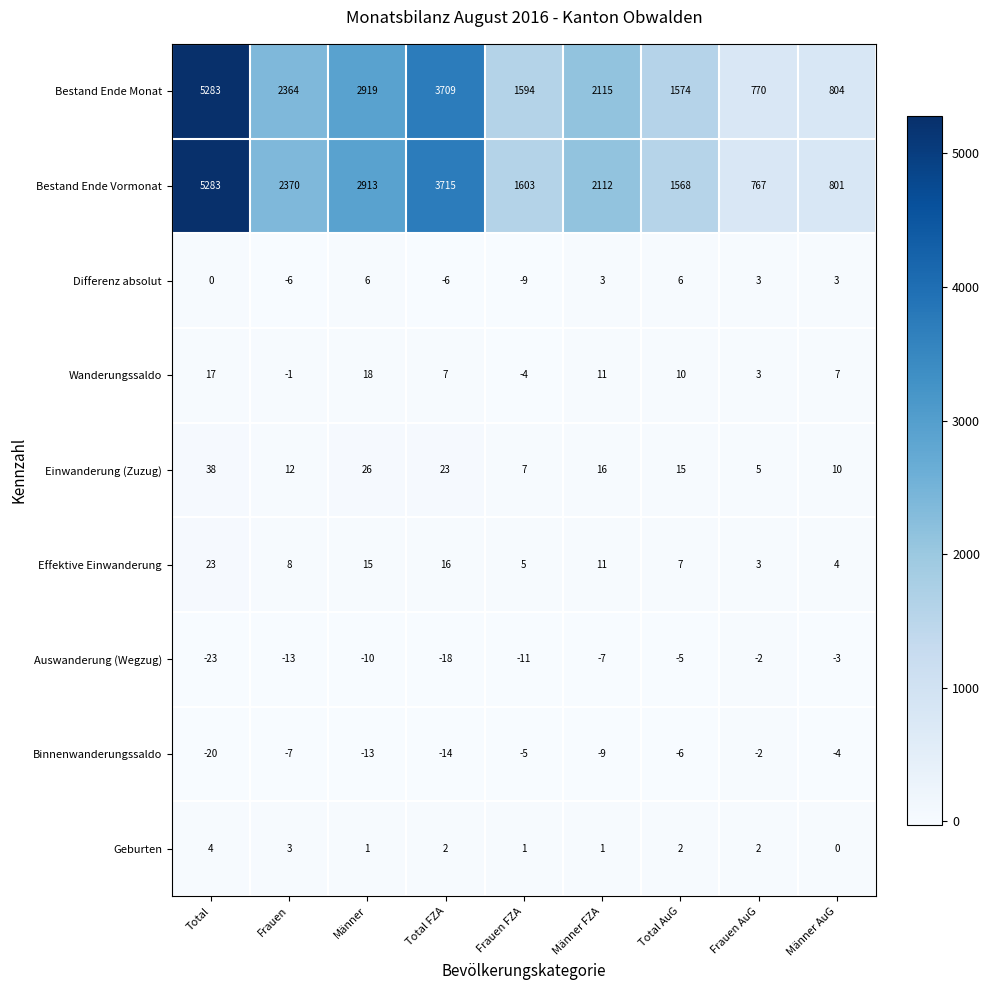

What is the difference between the highest and lowest values at Total AuG?

1580